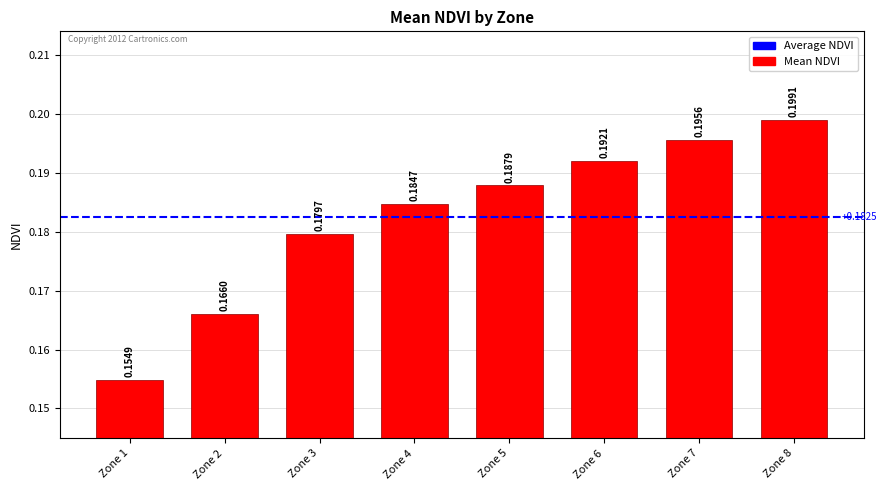

What is the sum of the values at Zone 1 and Zone 3?

0.3